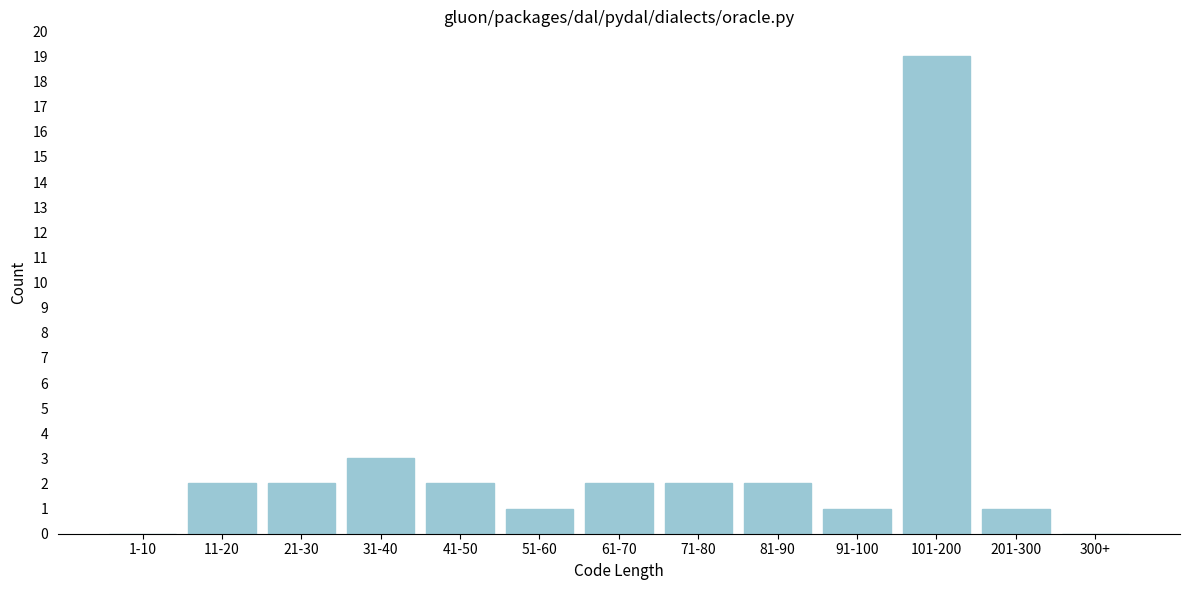

Reading right to left, extract all data points from this chart.

300+=0	201-300=1	101-200=19	91-100=1	81-90=2	71-80=2	61-70=2	51-60=1	41-50=2	31-40=3	21-30=2	11-20=2	1-10=0